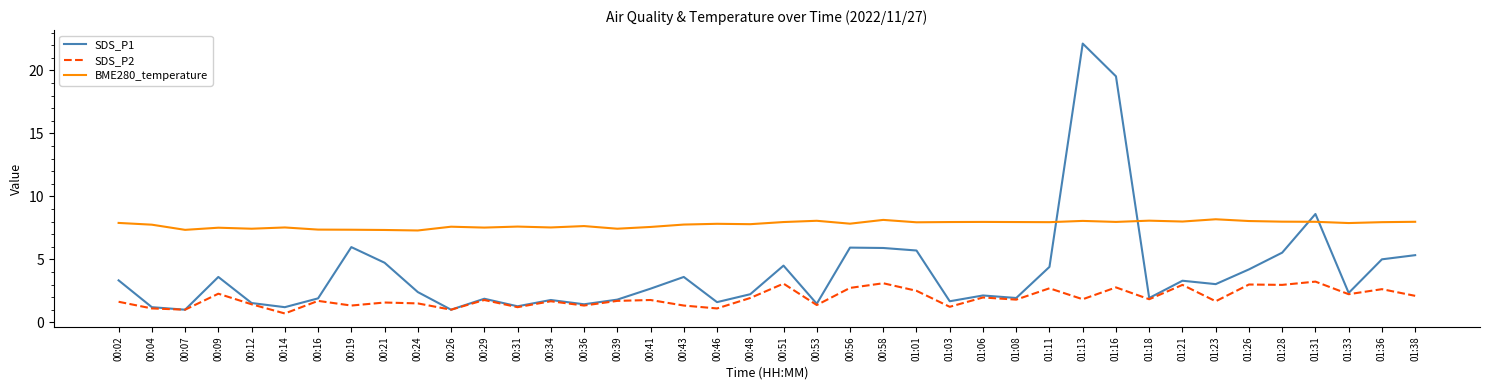

What position from the right is 00:48?

21